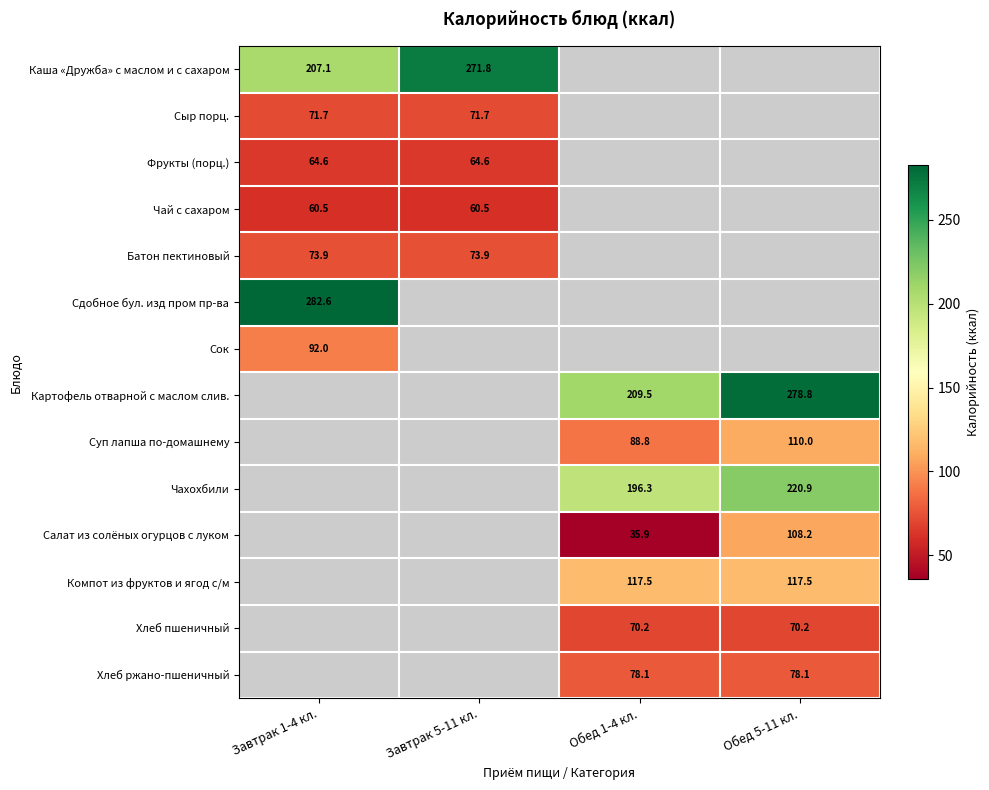

Rank the categories by Фрукты (порц.) value from highest to lowest.

Завтрак 1-4 кл., Завтрак 5-11 кл., Обед 1-4 кл., Обед 5-11 кл.